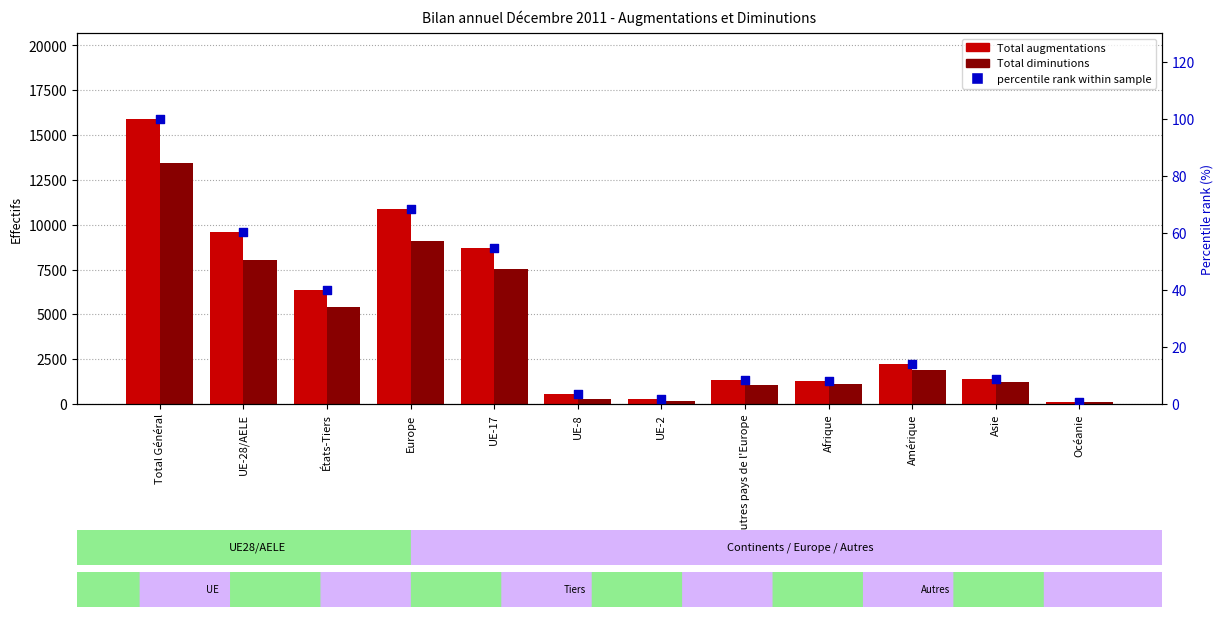

Between Afrique and UE-8, which is larger?

Afrique